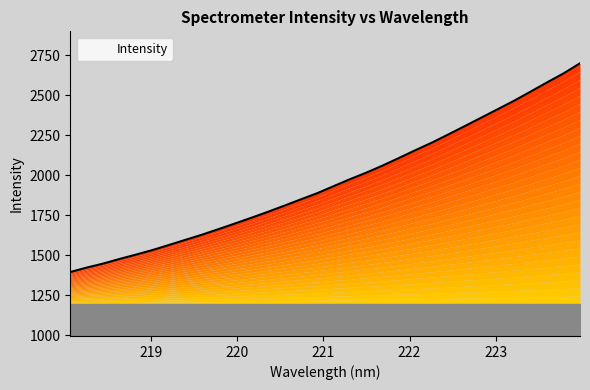

Where does the data first go above 1931?

221.1174